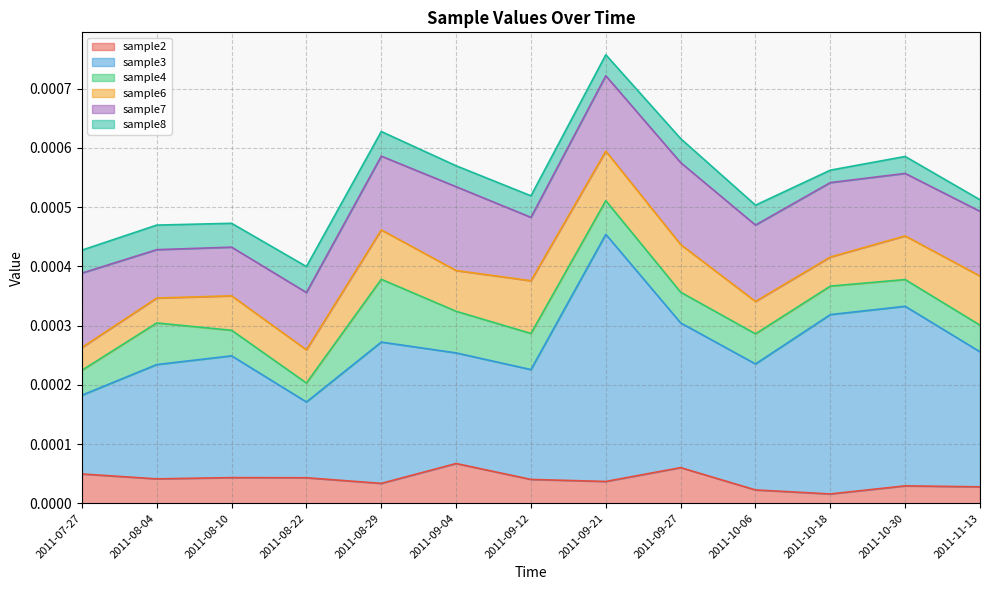

True or false: sample6 has a value of 0.0 at 2011-09-12.

False